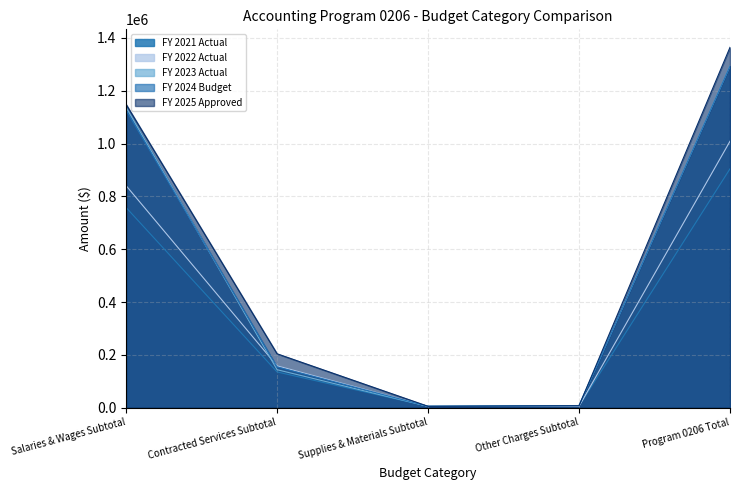

Is the value of FY 2025 Approved at Supplies & Materials Subtotal greater than the value of FY 2024 Budget at Contracted Services Subtotal?

No